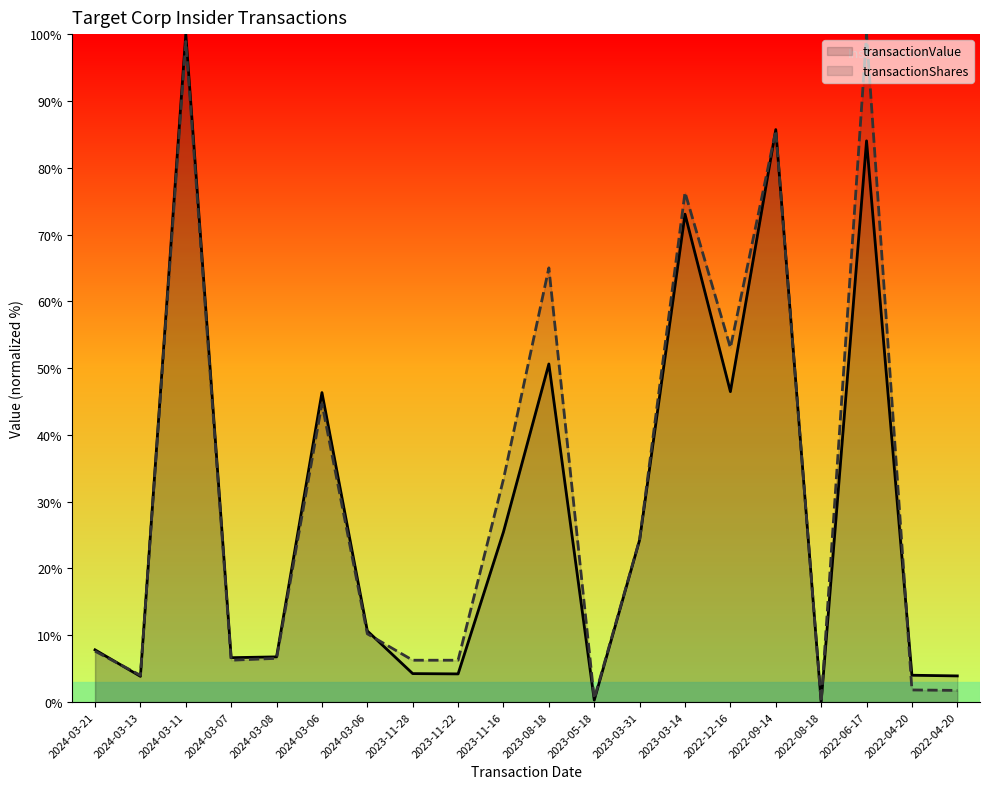

What is the label of the 8th point from the left?

2023-11-28